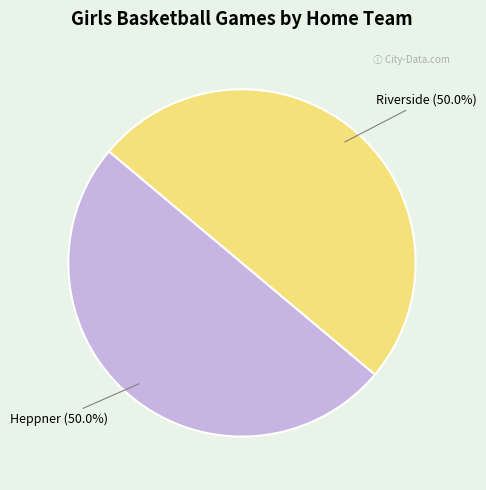

Count the number of slices in the pie.

2